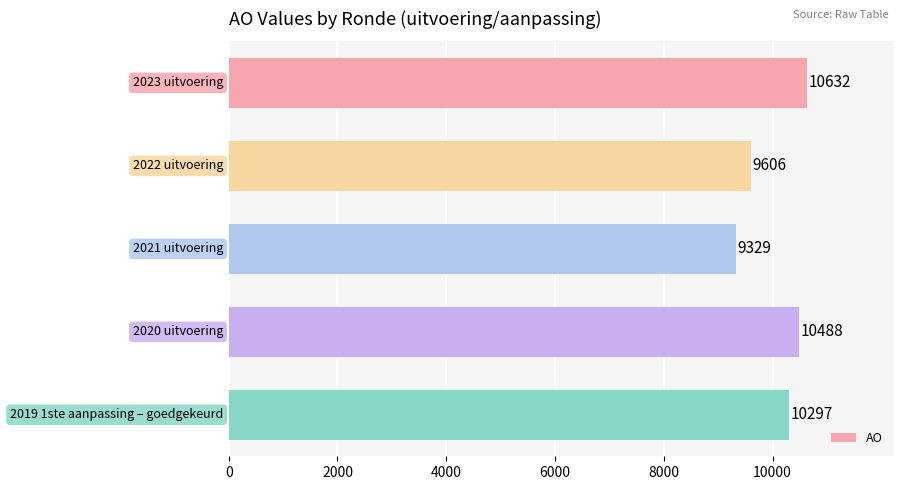

What is the smallest value displayed?

9329